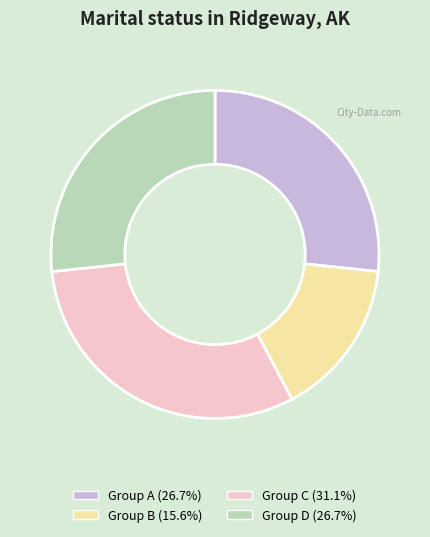

How many slices are in this pie chart?

4